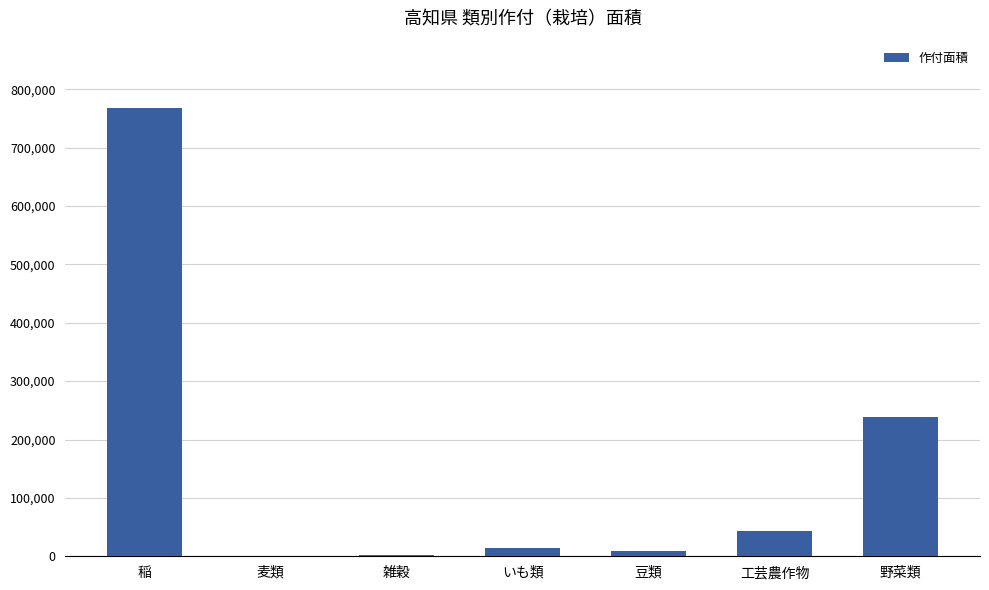

What is the sum of all values?

1074804